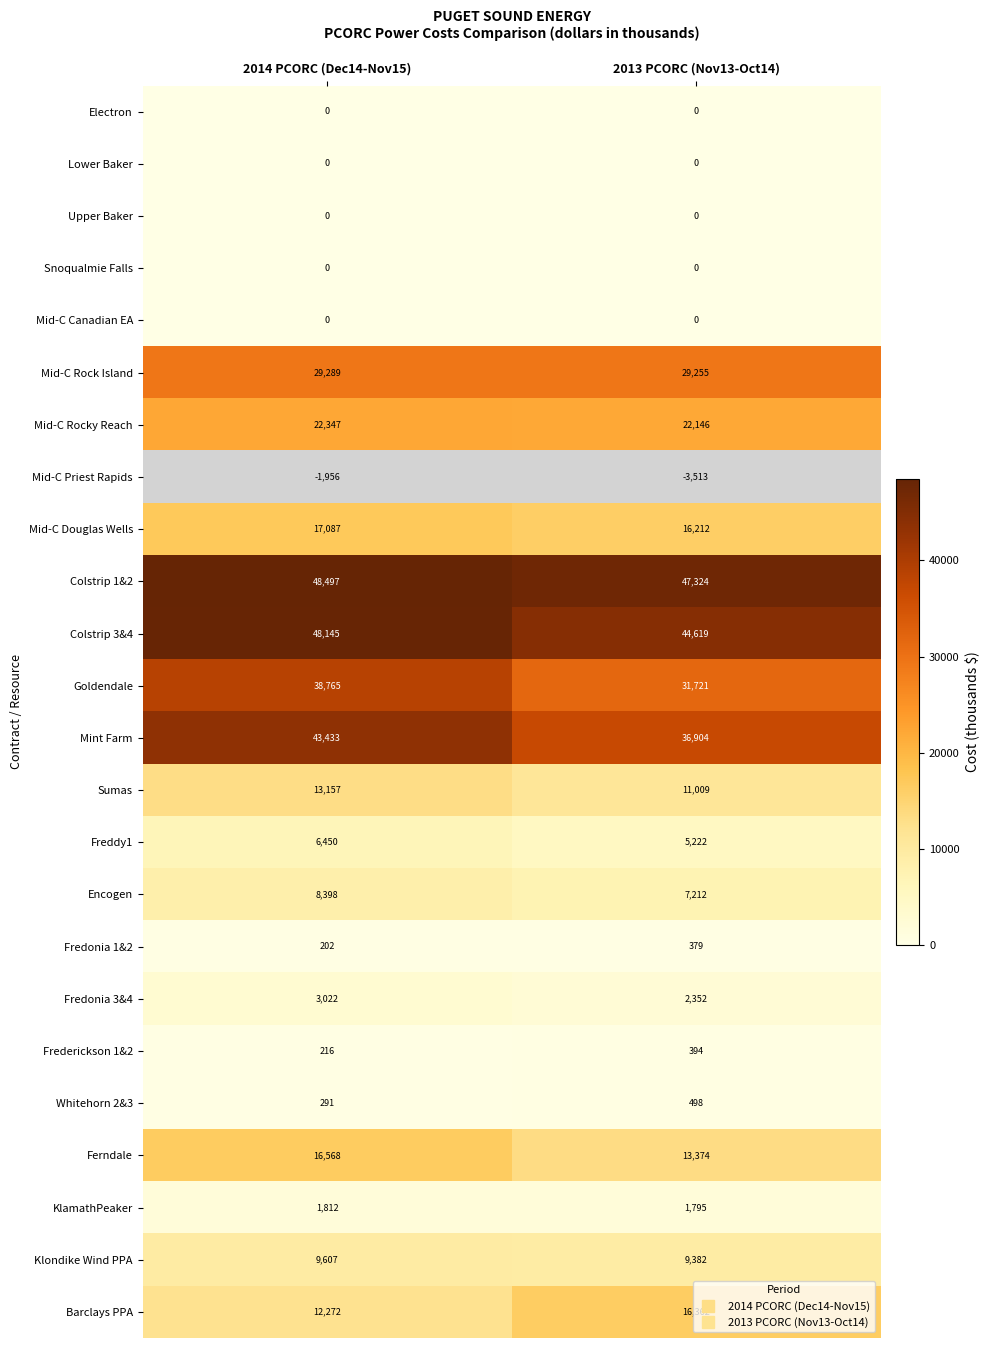

What is the difference between the maximum and minimum values in the Whitehorn 2&3 series?

207